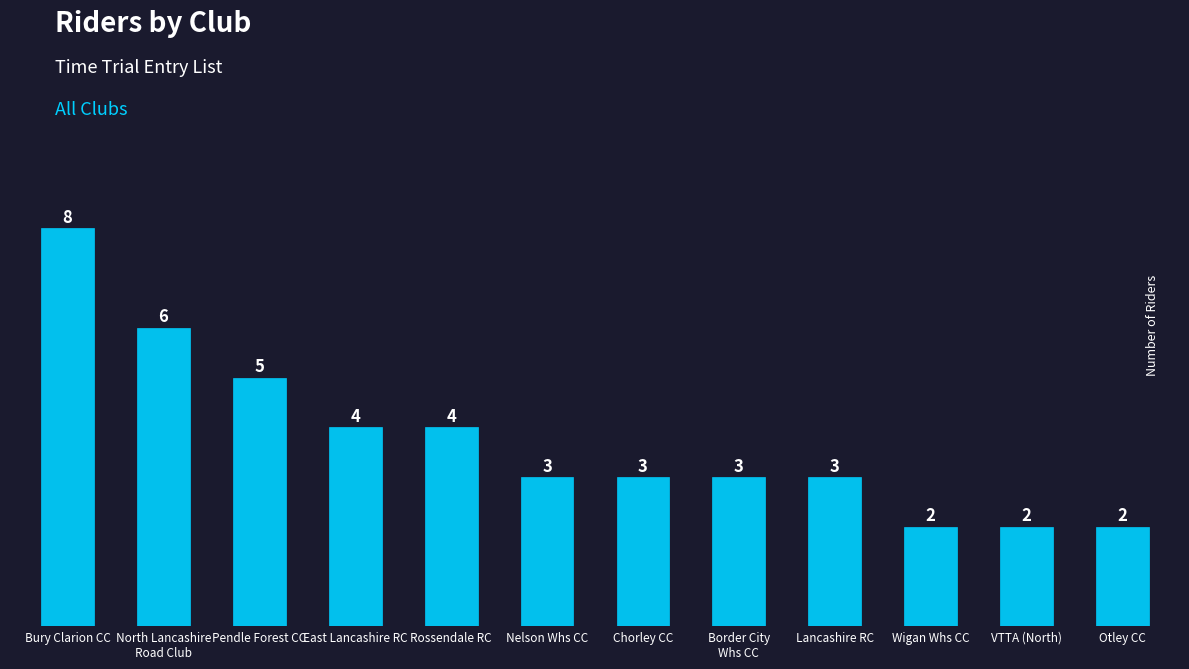

How many bars are there in total?

12